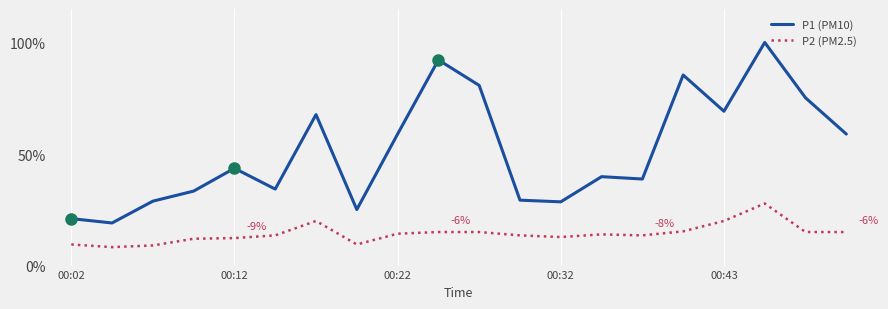

Rank the series by their maximum value, from lowest to highest.

P2 (PM2.5), P1 (PM10)